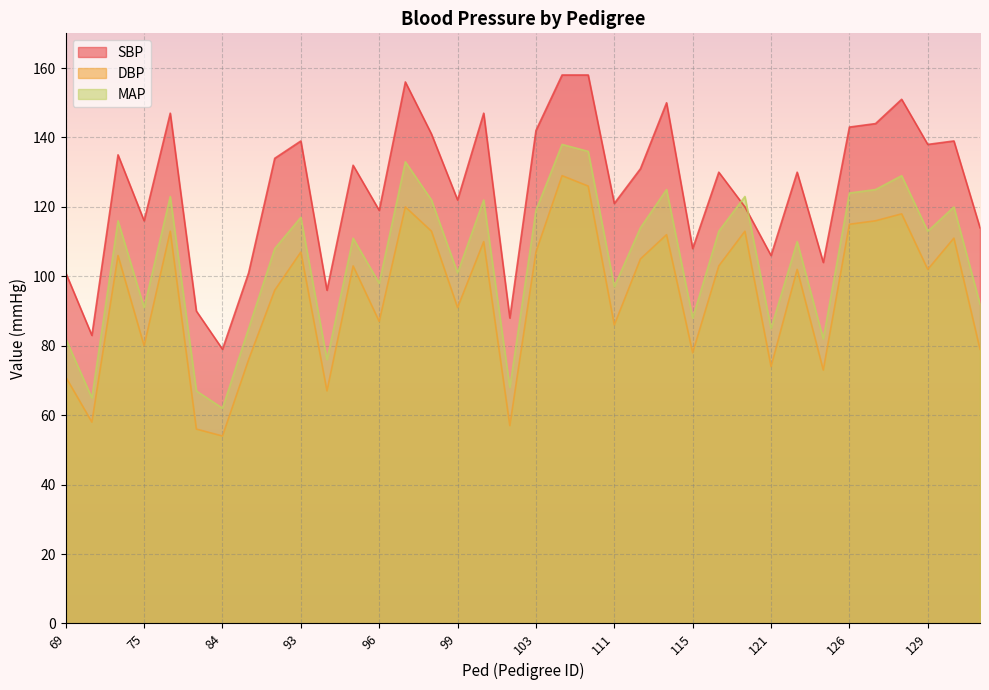

Reading left to right, list all the values displayed in this chart.

SBP: 69=101	72=83	73=135	75=116	81=147	83=90	84=79	85=101	89=134	93=139	94=96	95=132	96=119	97=156	98=141	99=122	101=147	102=88	103=142	106=158	108=158	111=121	112=131	113=150	115=108	116=130	120=120	121=106	122=130	124=104	126=143	127=144	128=151	129=138	130=139	131=114
DBP: 69=71	72=58	73=106	75=80	81=113	83=56	84=54	85=76	89=96	93=107	94=67	95=103	96=87	97=120	98=113	99=91	101=110	102=57	103=107	106=129	108=126	111=86	112=105	113=112	115=78	116=103	120=113	121=74	122=102	124=73	126=115	127=116	128=118	129=102	130=111	131=79
MAP: 69=82	72=65	73=116	75=91	81=123	83=67	84=62	85=85	89=108	93=117	94=76	95=111	96=98	97=133	98=122	99=101	101=122	102=68	103=119	106=138	108=136	111=97	112=114	113=125	115=88	116=113	120=123	121=85	122=110	124=82	126=124	127=125	128=129	129=113	130=120	131=92